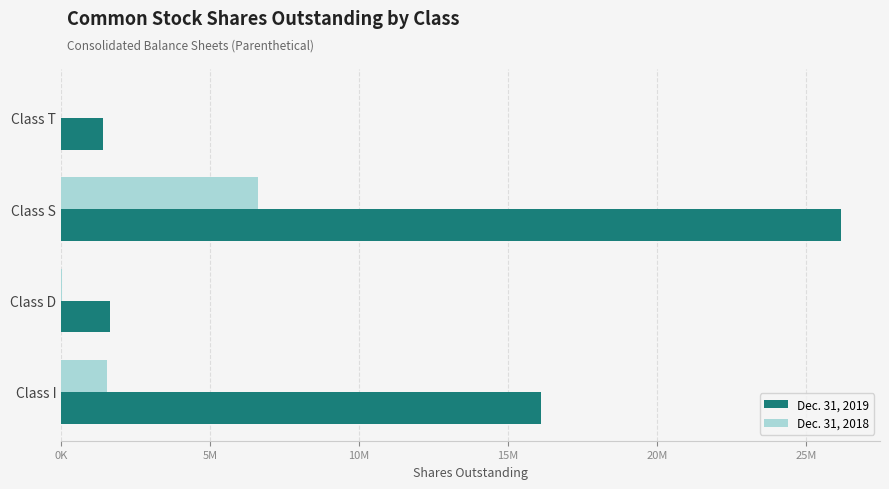

What are all the series names shown in the legend?

Dec. 31, 2019, Dec. 31, 2018